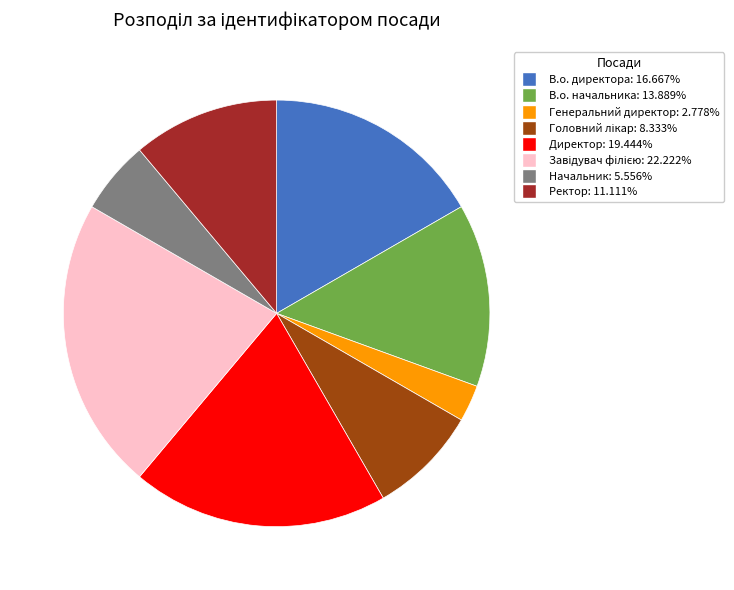

Is there any slice that represents more than half of the pie?

No